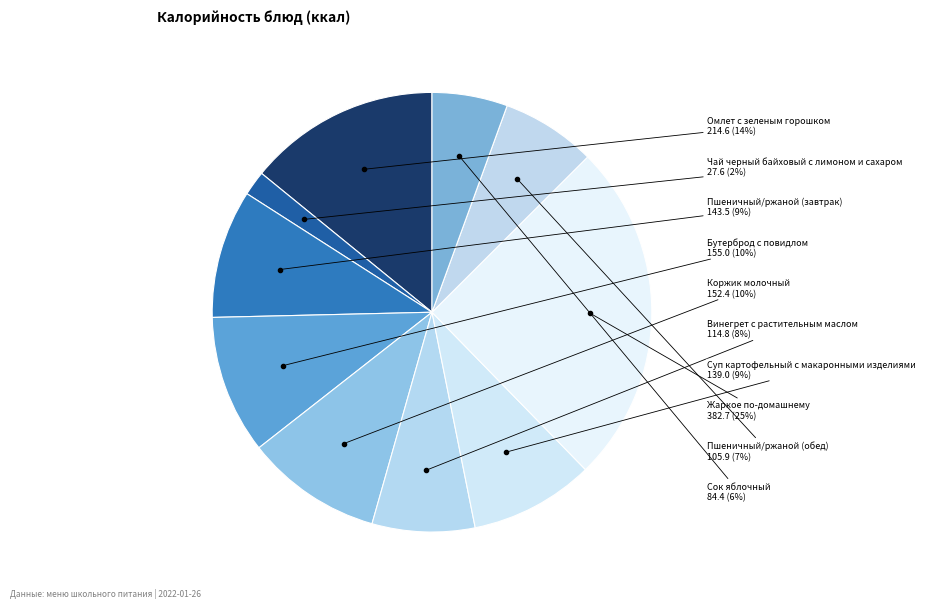

Which has a higher value, Жаркое по-домашнему or Омлет с зеленым горошком?

Жаркое по-домашнему